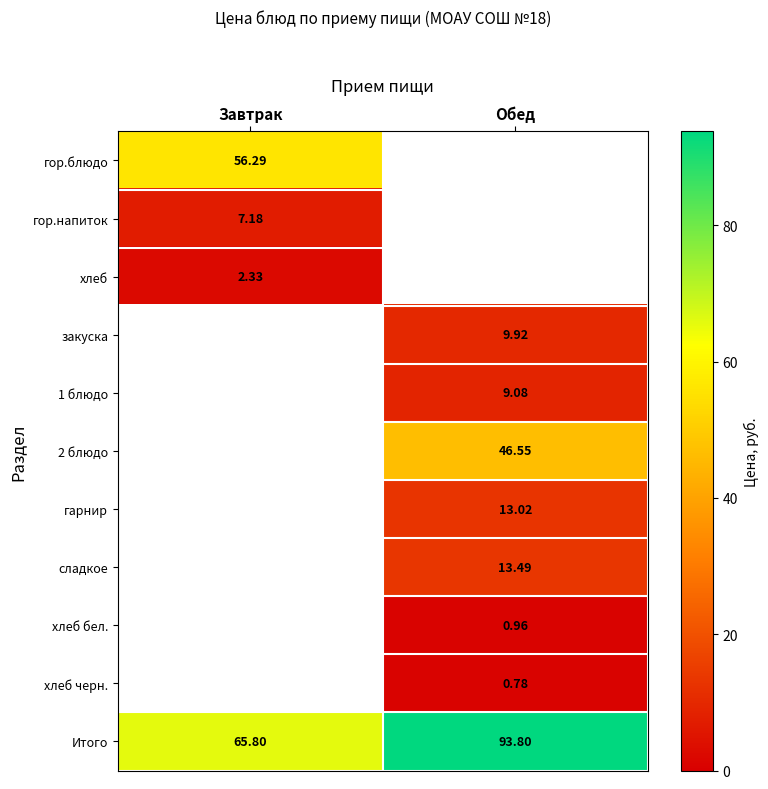

What is the minimum value shown in the chart?

0.8